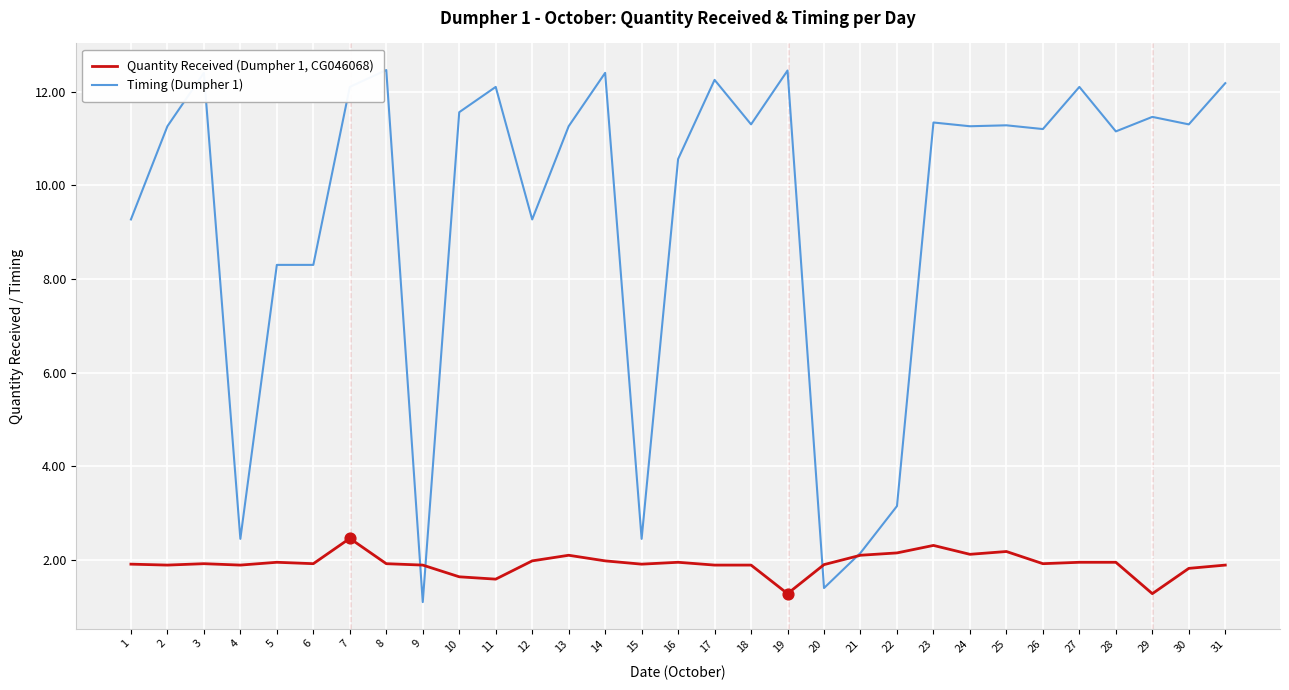

Which series has the largest total across all categories?

Timing (Dumpher 1)